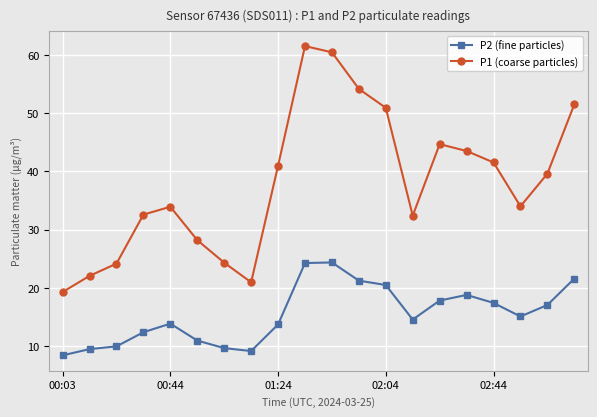

What is the maximum value for P2 (fine particles)?

24.4